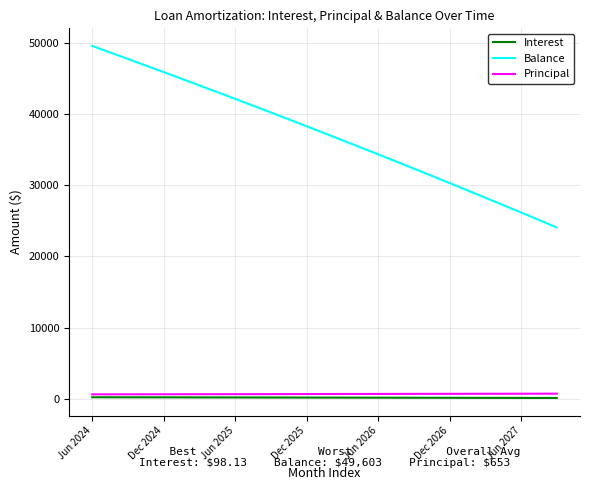

True or false: Balance has more than 2 points higher than both neighbors.

False